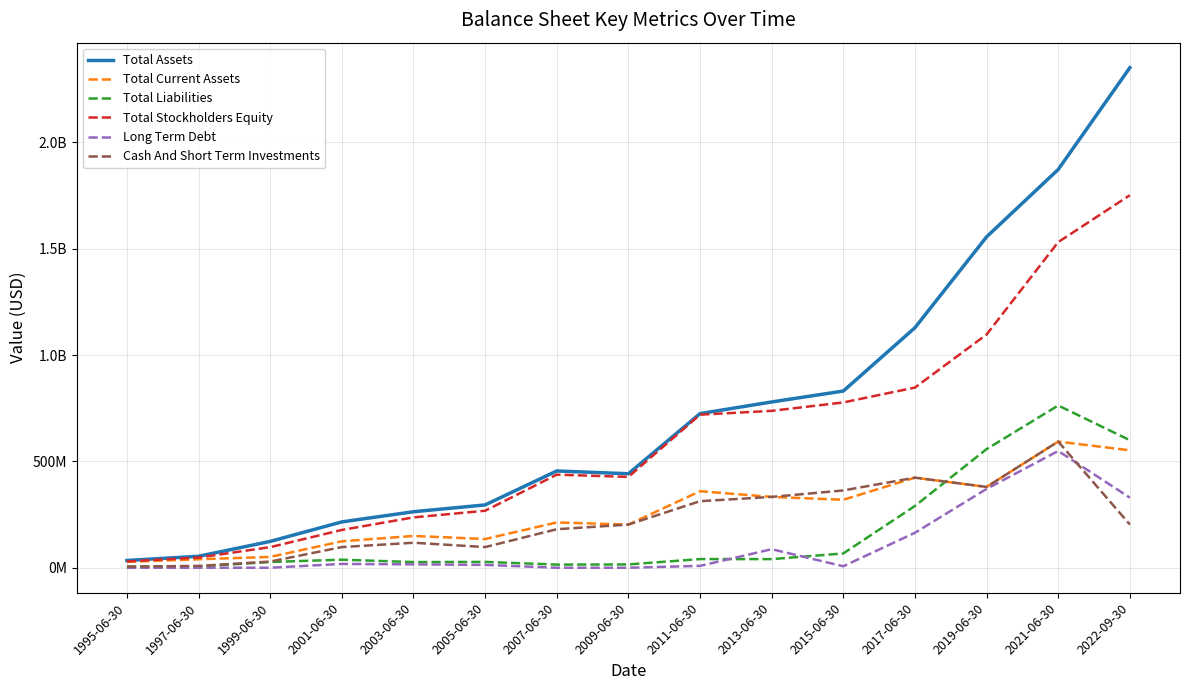

At which label does Long Term Debt reach its minimum?

1995-06-30